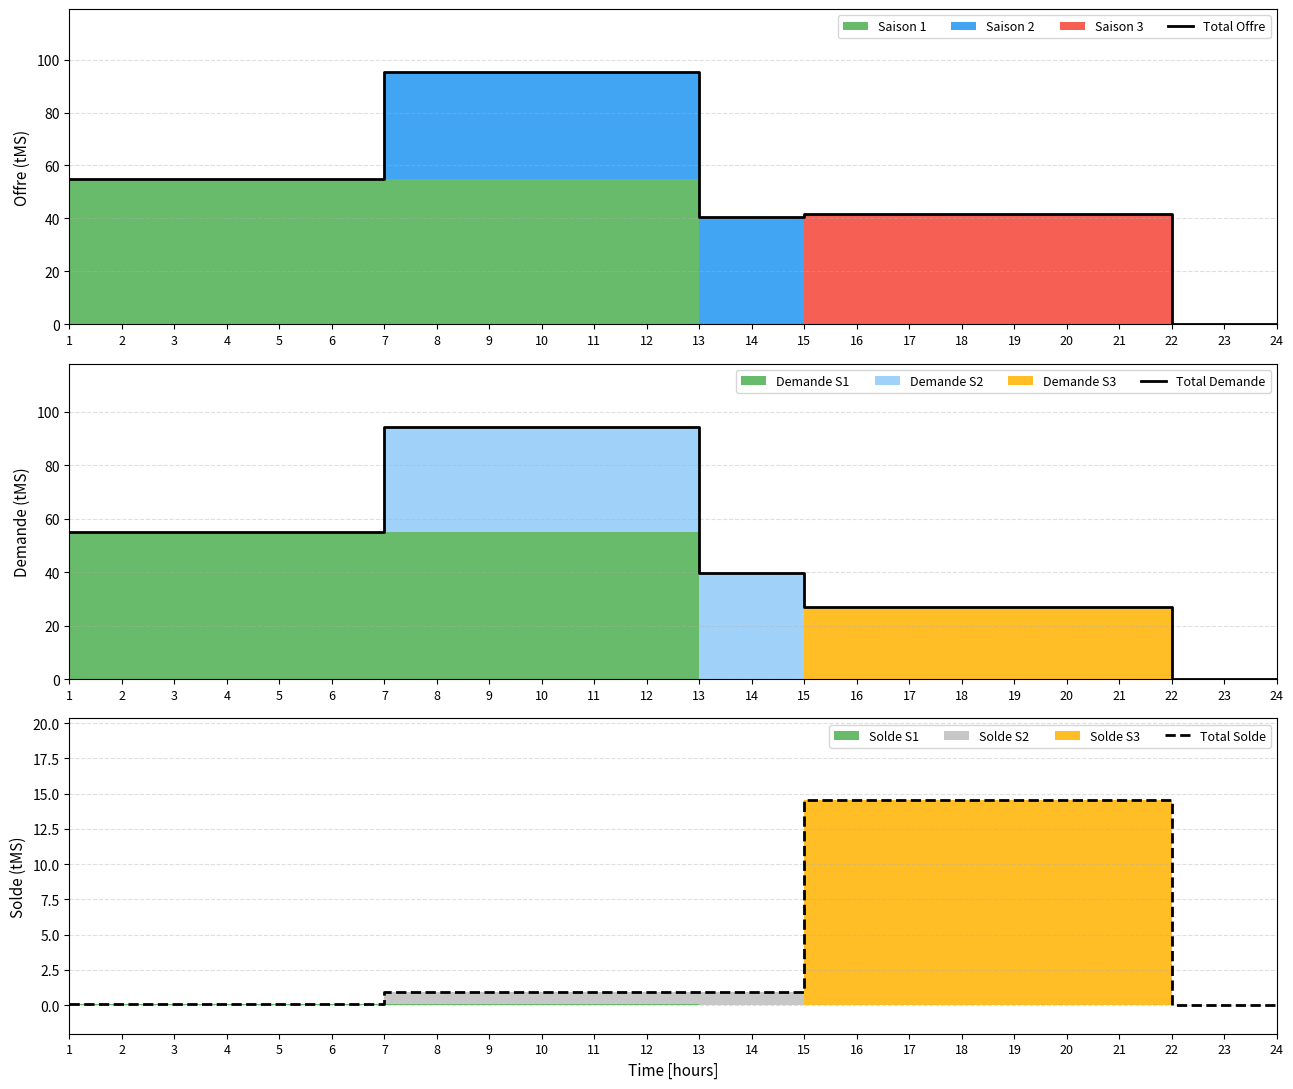

What is the difference between the highest and lowest values at 6?

54.8